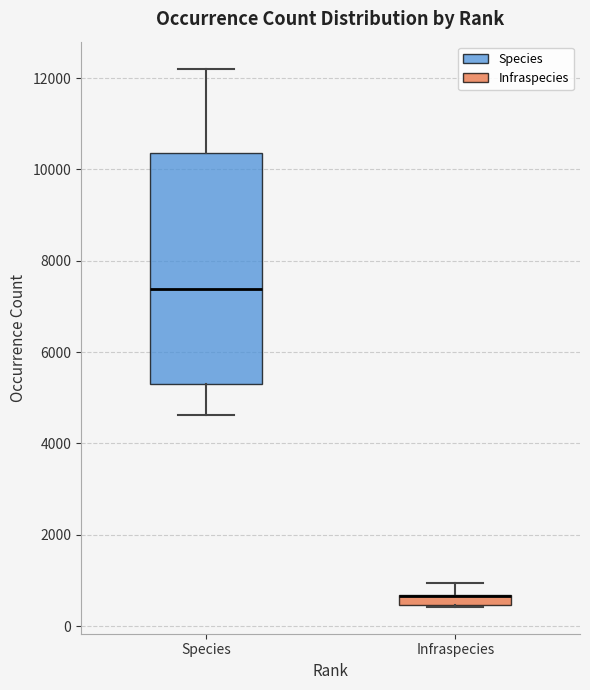

Which box is the tallest, from its lower edge to its upper edge?

Species